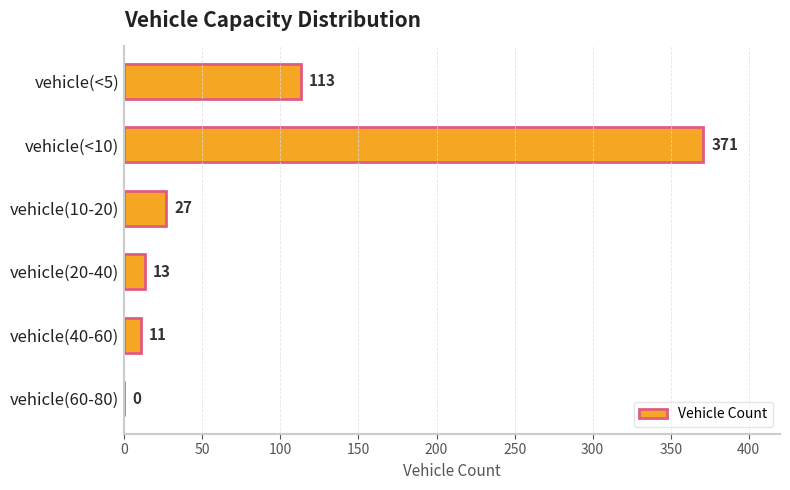

What is the sum of the values at vehicle(60-80) and vehicle(<10)?

371